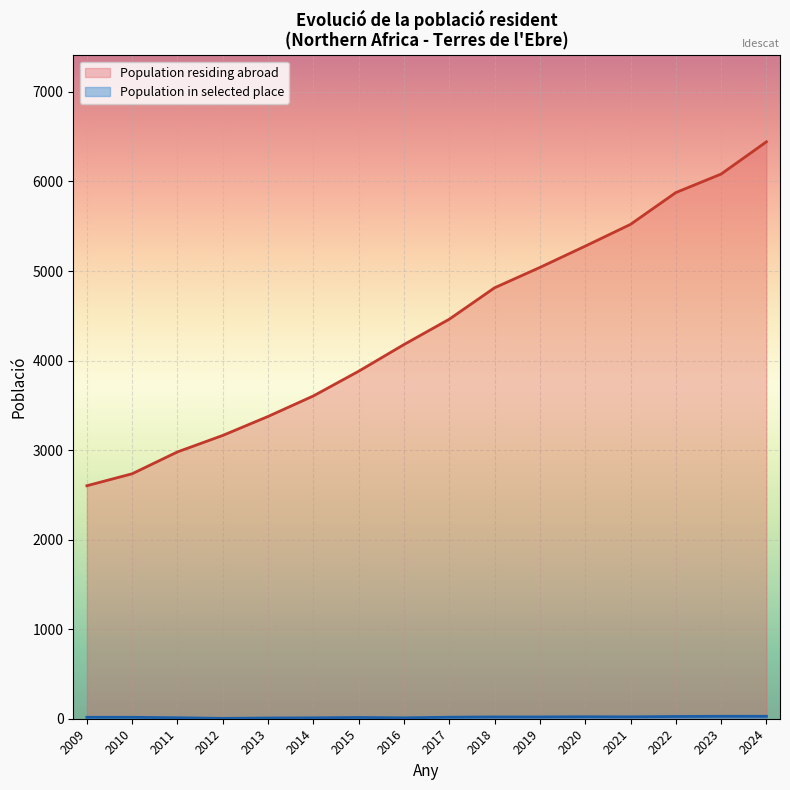

Which category has the highest value in the Population residing abroad series?

2024